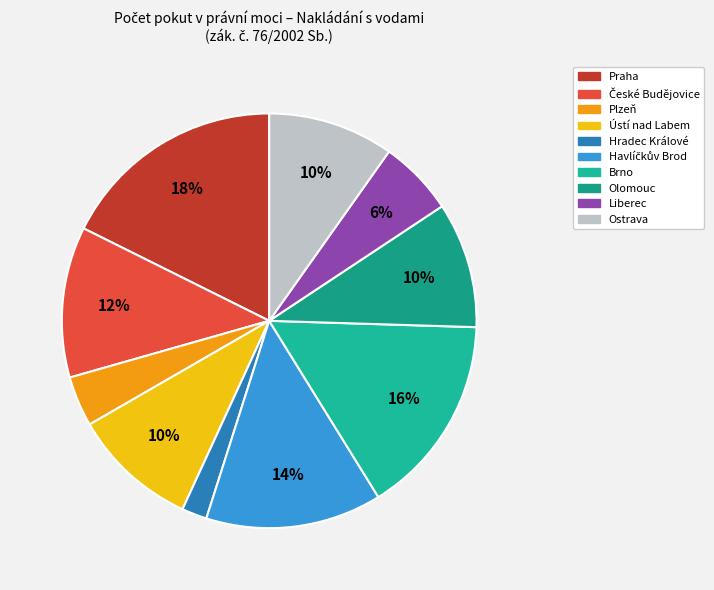

Is Ostrava the majority of the pie?

No